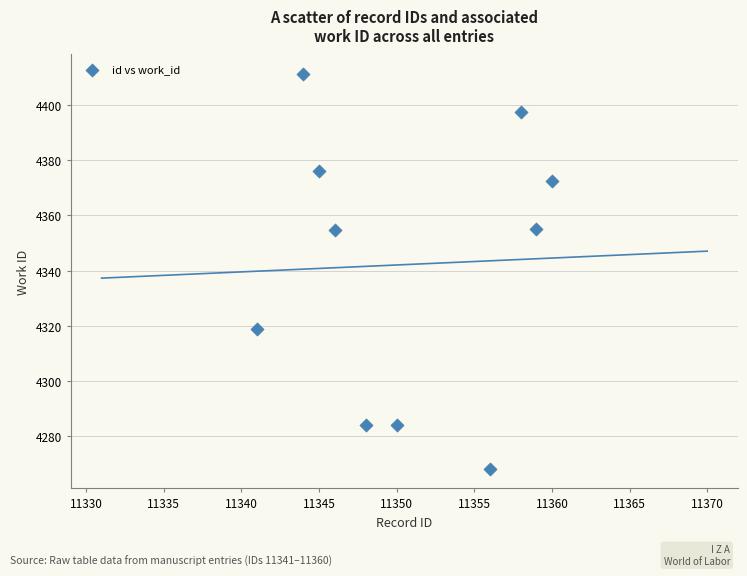

What is the range of Y values (max minus min)?

142.8